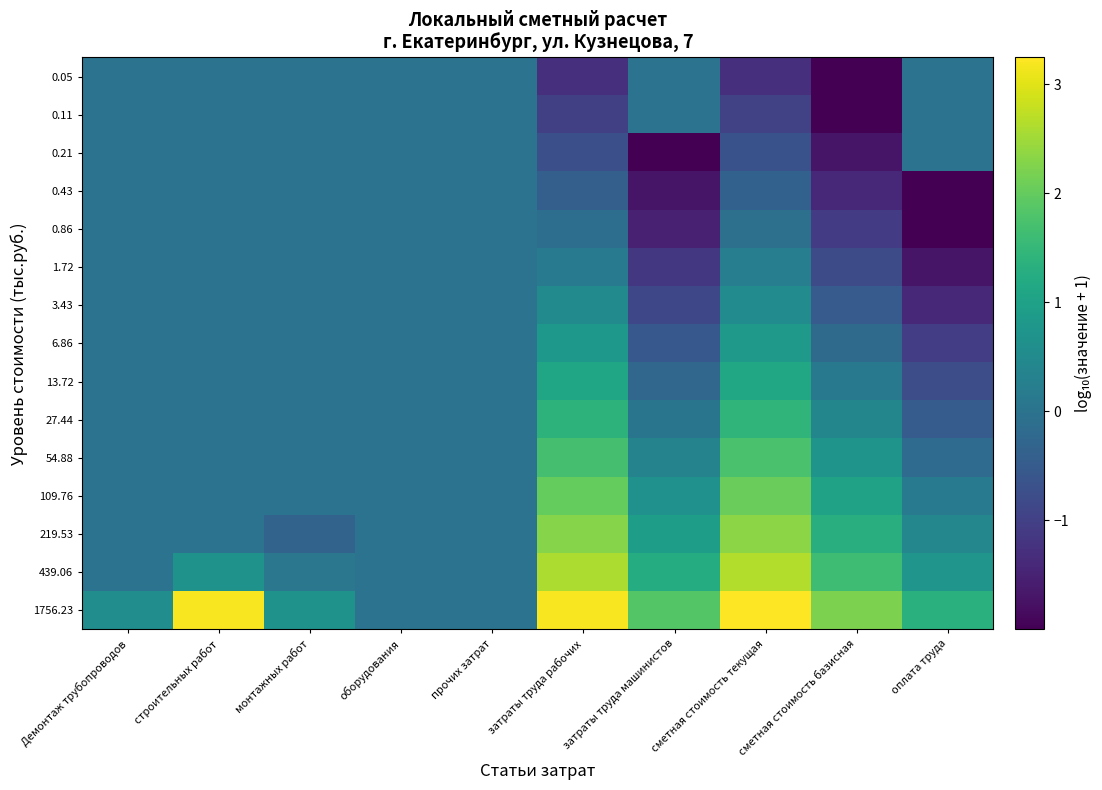

Between сметная стоимость базисная and оборудования, which is larger?

сметная стоимость базисная